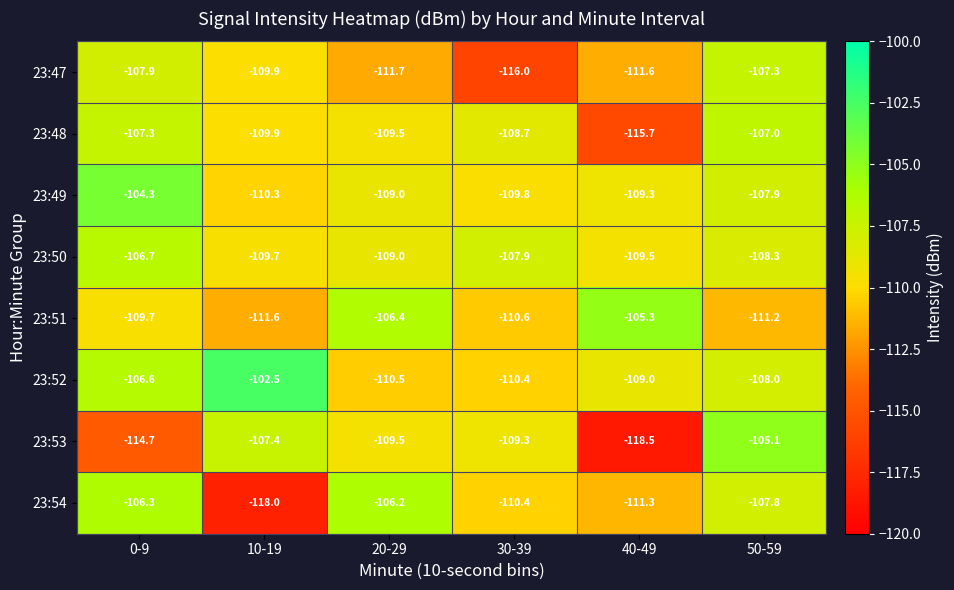

Is it true that 23:54 equals -118.0 at 10-19?

True